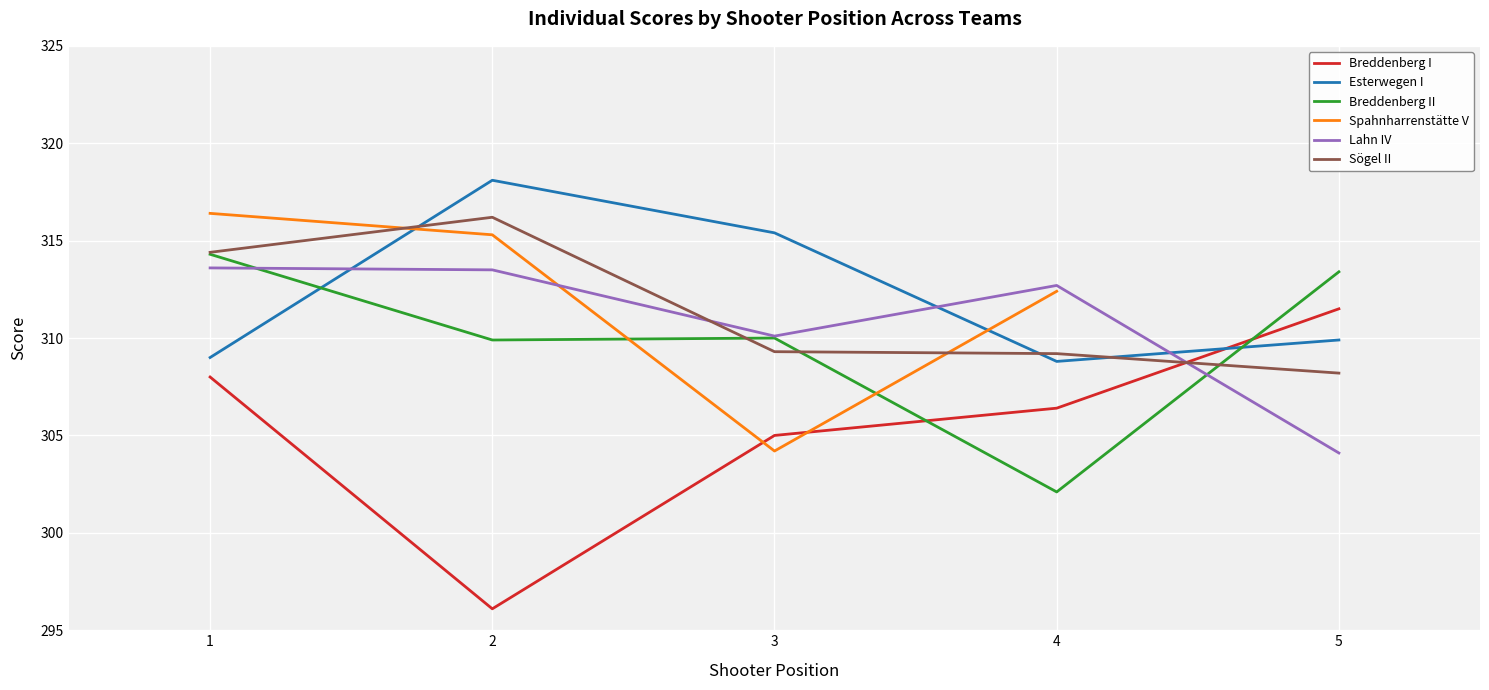

After their last crossing, which series has the higher values: Breddenberg I or Sögel II?

Breddenberg I